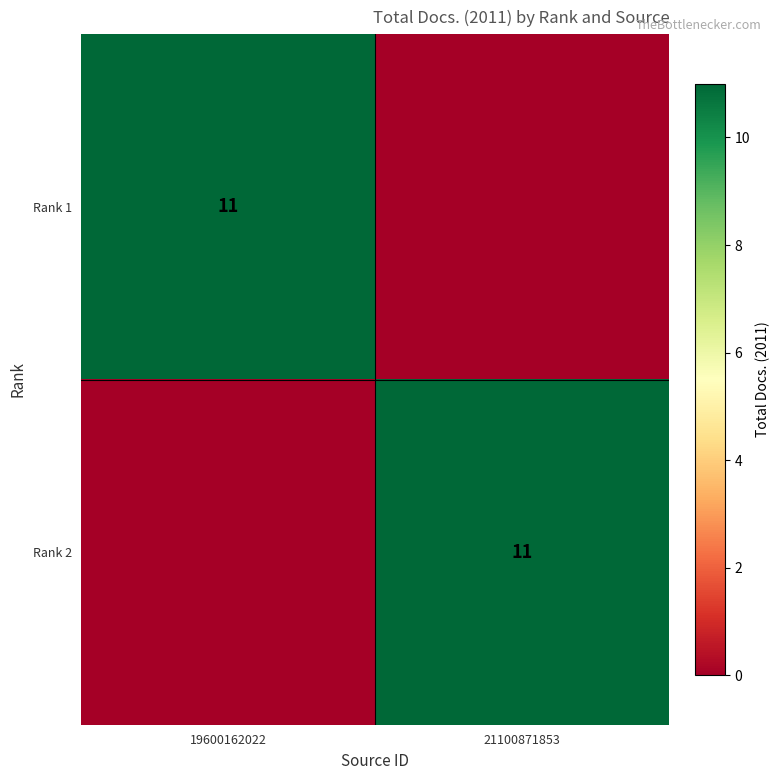

How many categories are shown in the chart?

2